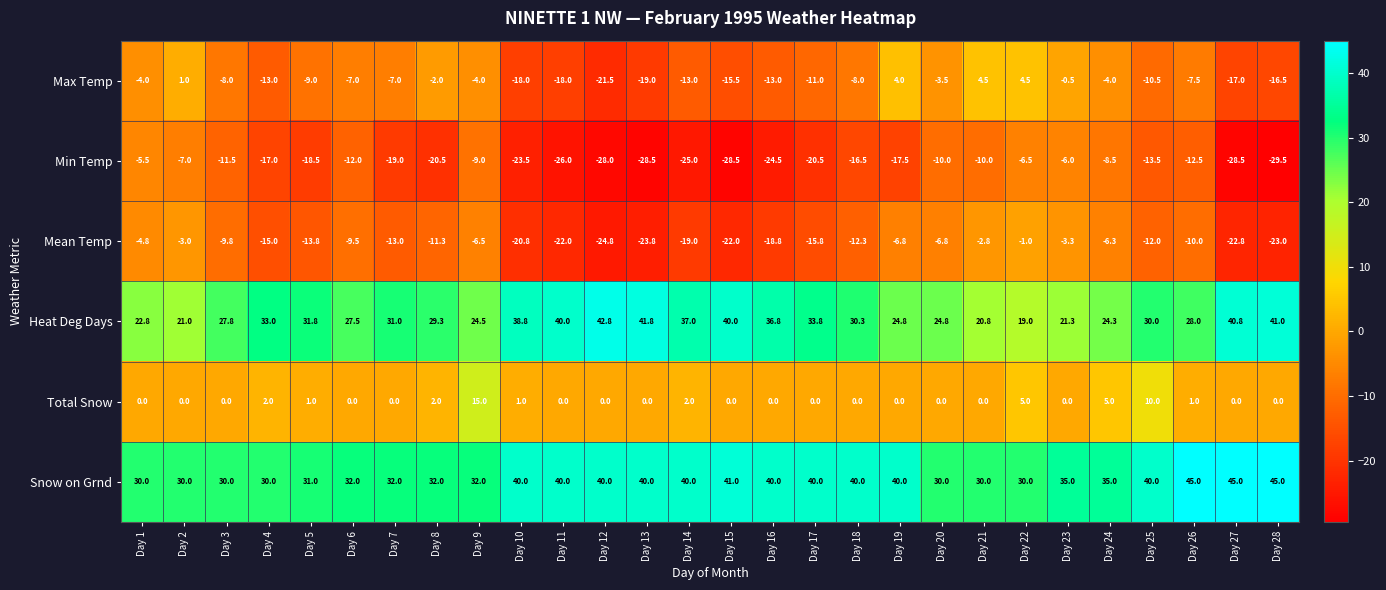

The value of Total Snow at Day 17 is -5.6. True or false?

False